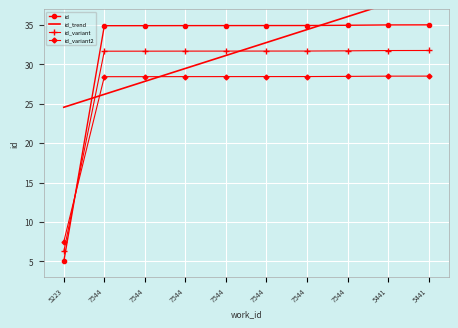

True or false: id_variant2 has more than 1 interior local peaks.

False